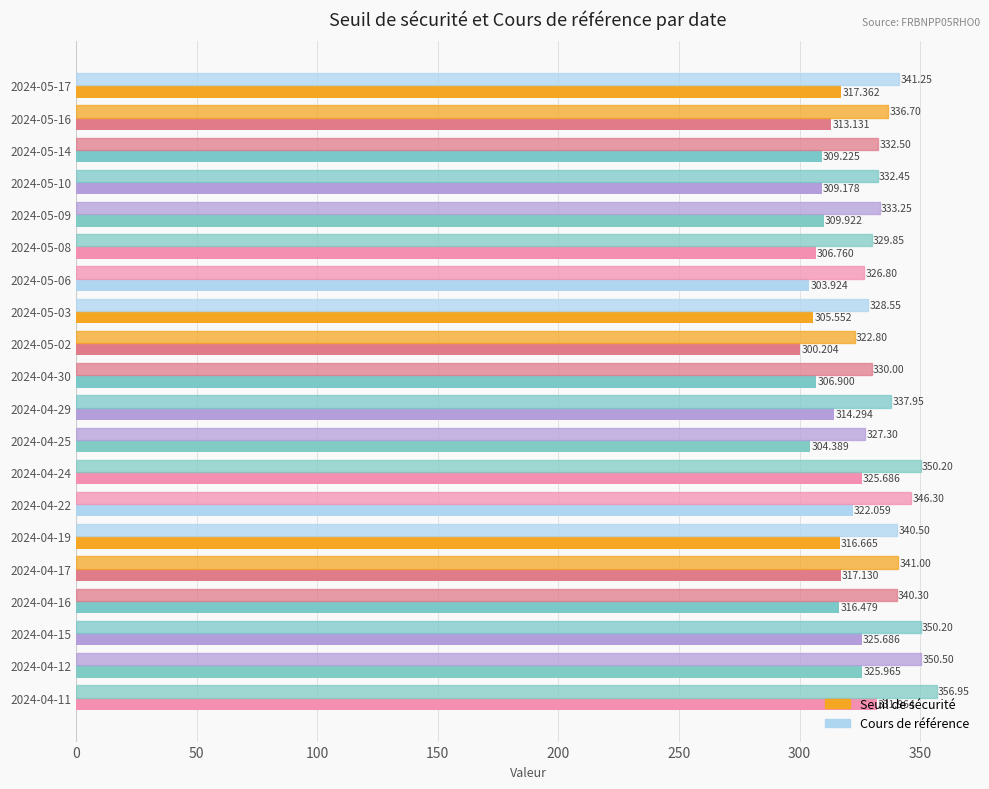

Reading right to left, list all the values displayed in this chart.

Seuil de sécurité: 332.0	326.0	325.7	316.5	317.1	316.7	322.1	325.7	304.4	314.3	306.9	300.2	305.6	303.9	306.8	309.9	309.2	309.2	313.1	317.4
Cours de référence: 356.9	350.5	350.2	340.3	341.0	340.5	346.3	350.2	327.3	337.9	330.0	322.8	328.6	326.8	329.9	333.2	332.4	332.5	336.7	341.2